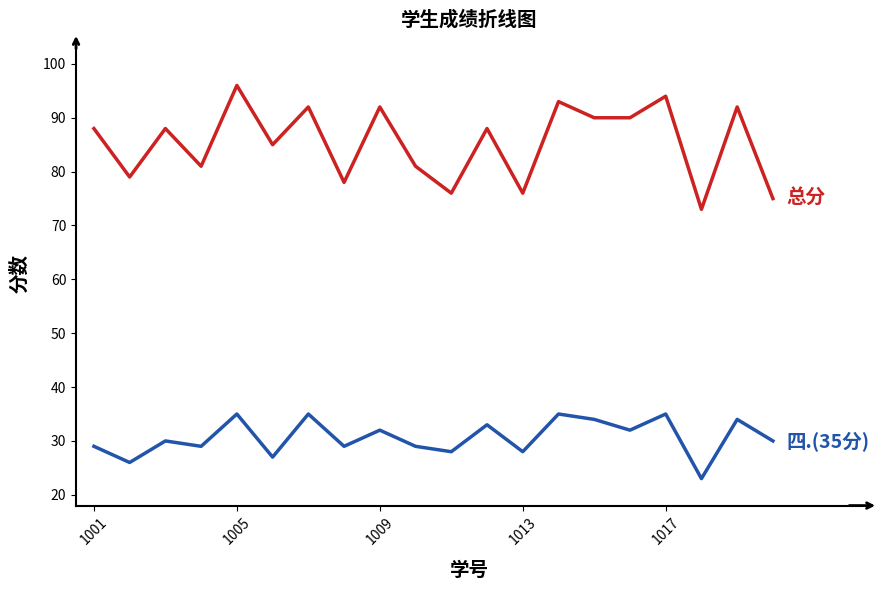

Reading left to right, transcribe all the data shown in this chart.

总分: 88	79	88	81	96	85	92	78	92	81	76	88	76	93	90	90	94	73	92	75
四.(35分): 29	26	30	29	35	27	35	29	32	29	28	33	28	35	34	32	35	23	34	30